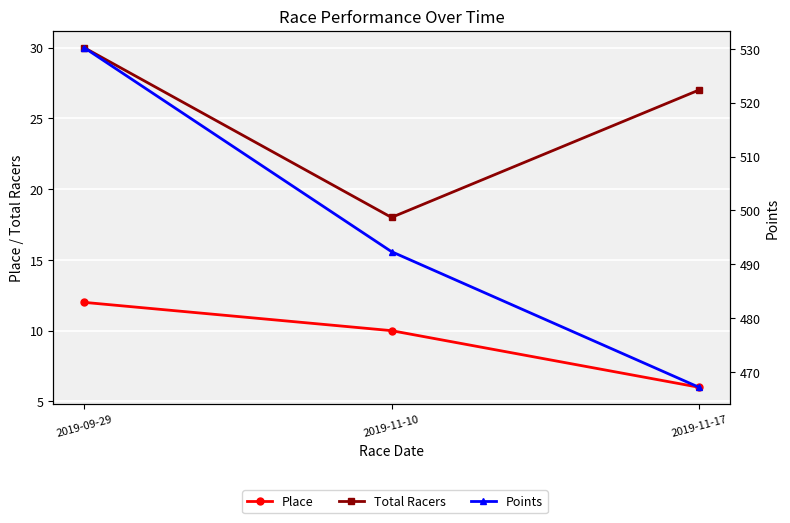

What is the minimum value shown in the chart?

6.0